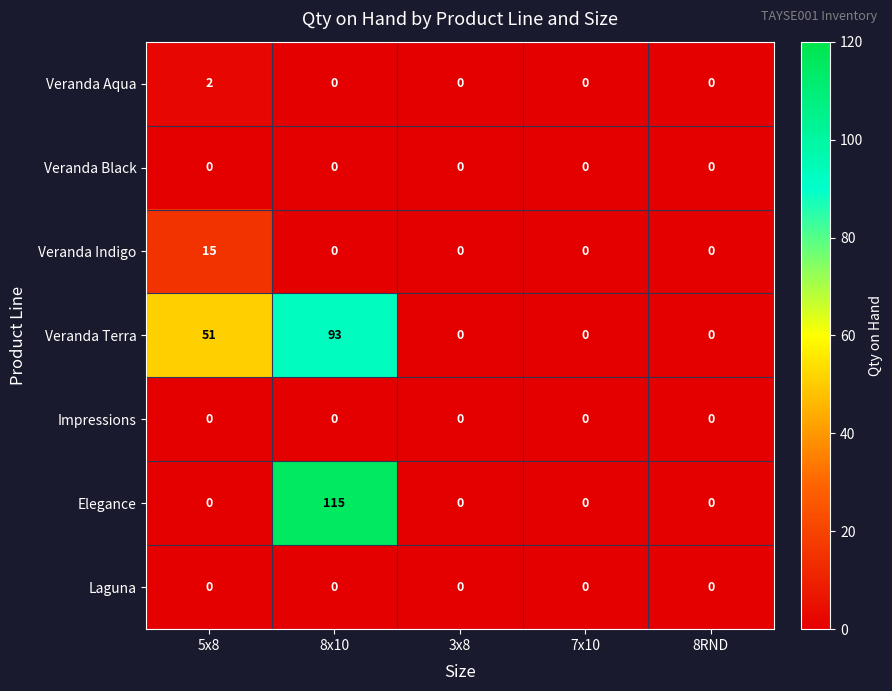

What is the maximum value for Elegance?

115